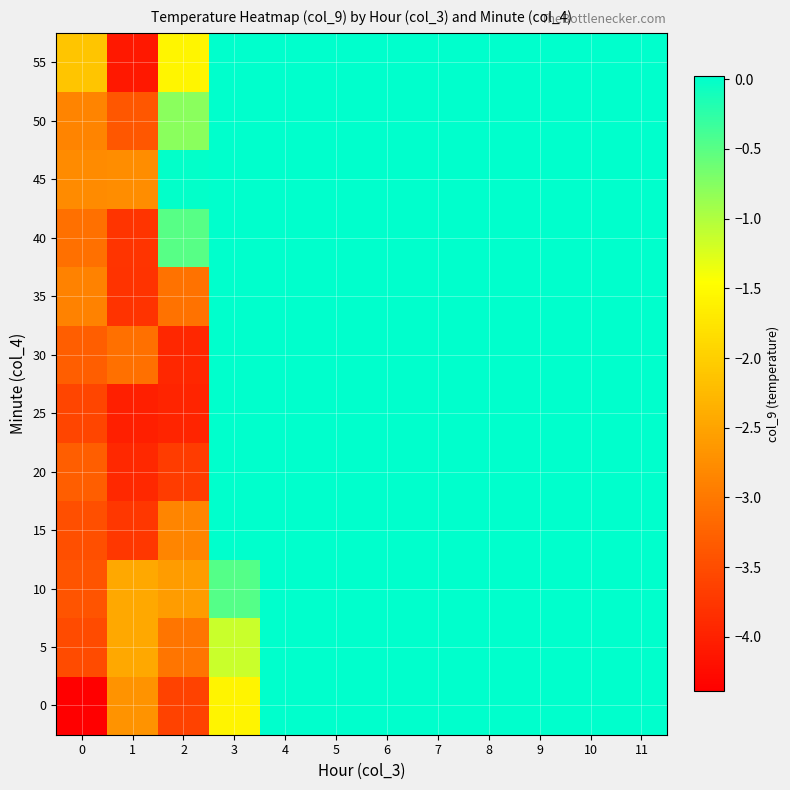

Which has a higher value, 8 or 1?

8